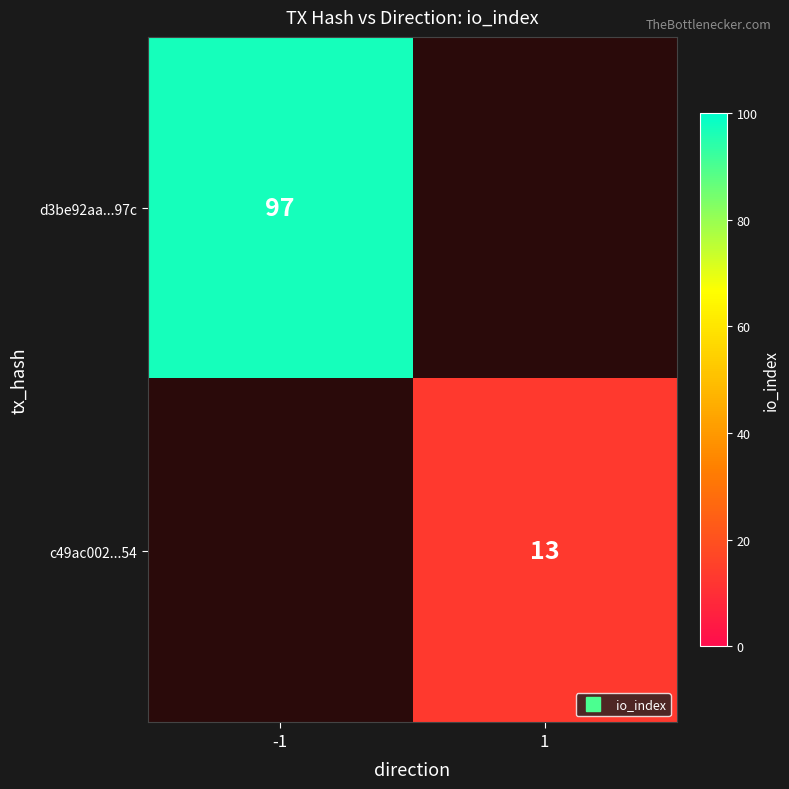

At which category does the chart reach its minimum across all series?

1